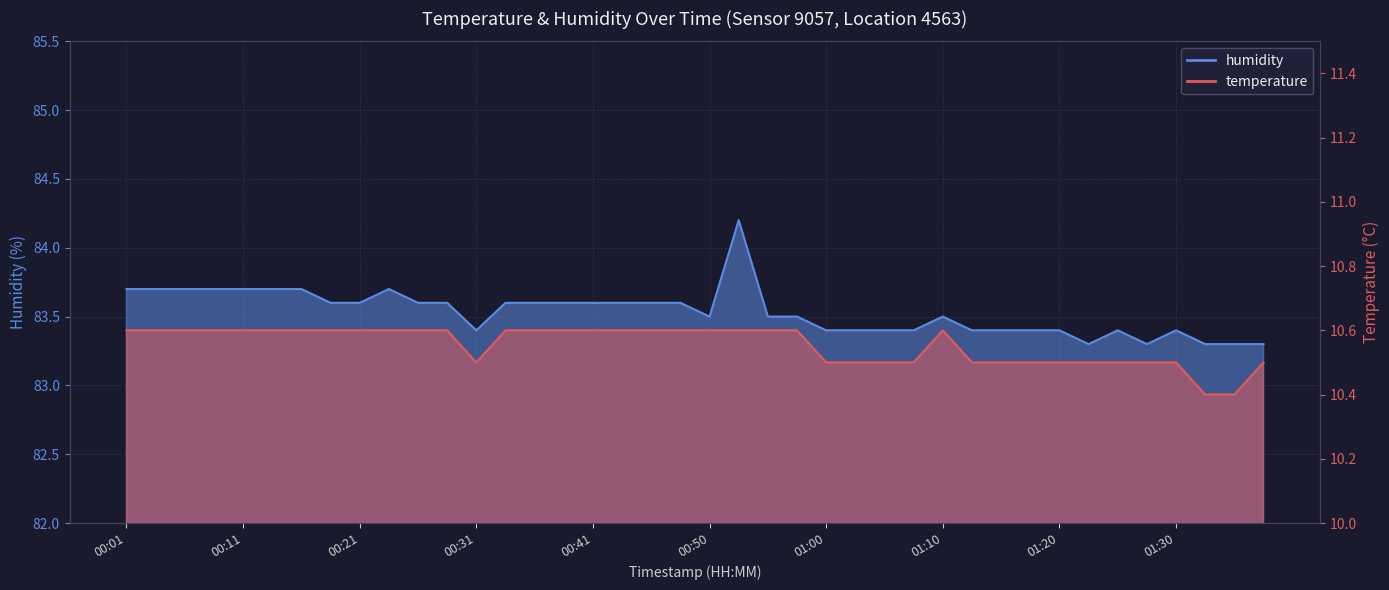

How many lines are shown in the chart?

2